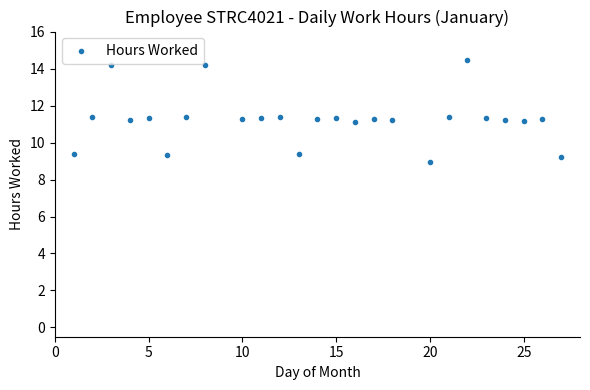

What is the range of X values (max minus min)?

26.0